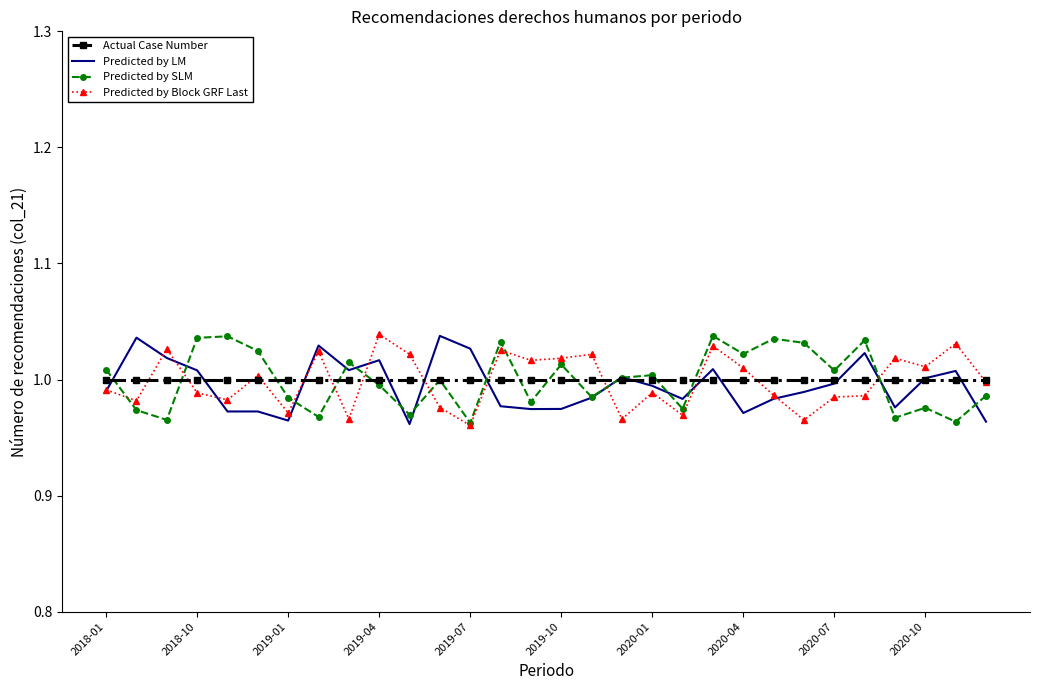

What are all the series names shown in the legend?

Actual Case Number, Predicted by LM, Predicted by SLM, Predicted by Block GRF Last